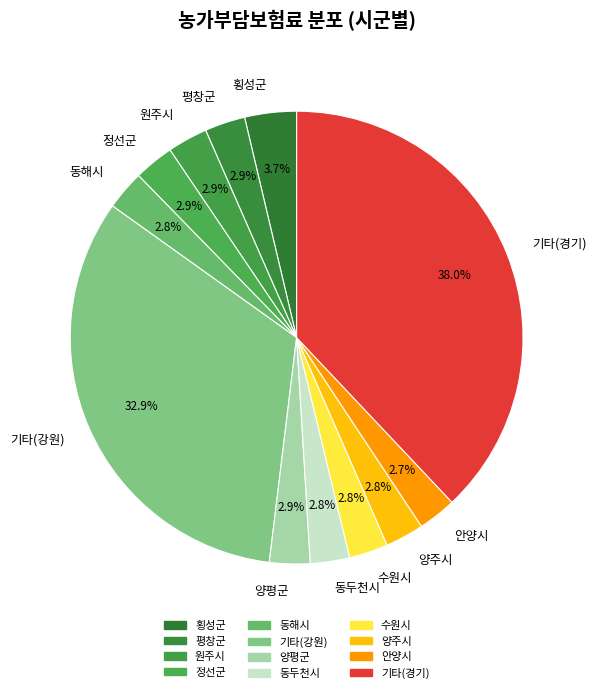

Between 횡성군 and 기타(강원), which is larger?

기타(강원)